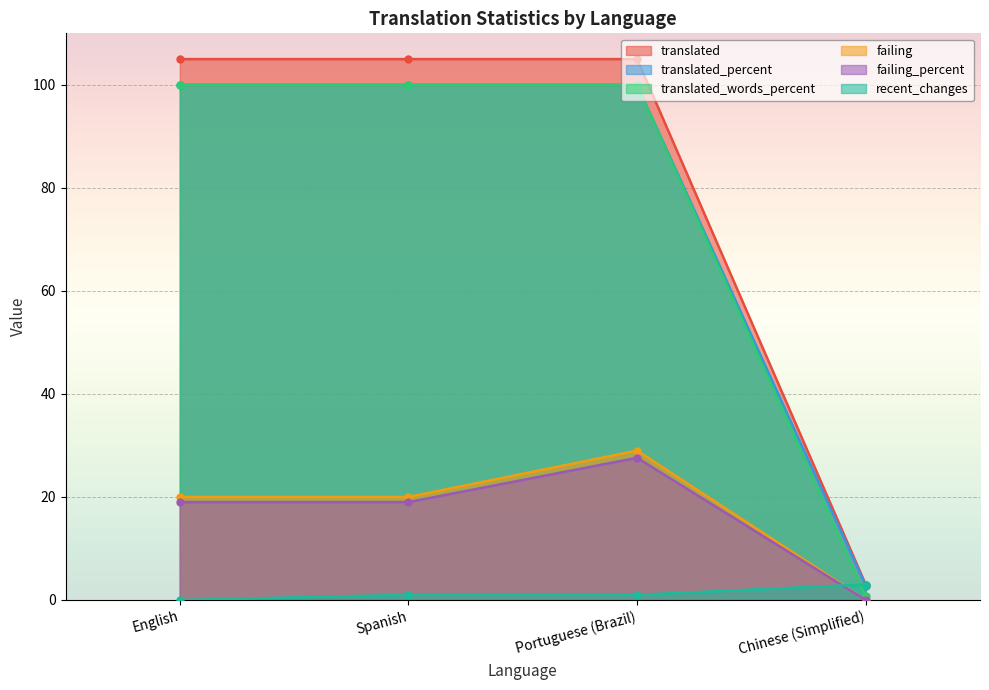

Which label corresponds to the smallest value in the chart?

Chinese (Simplified)